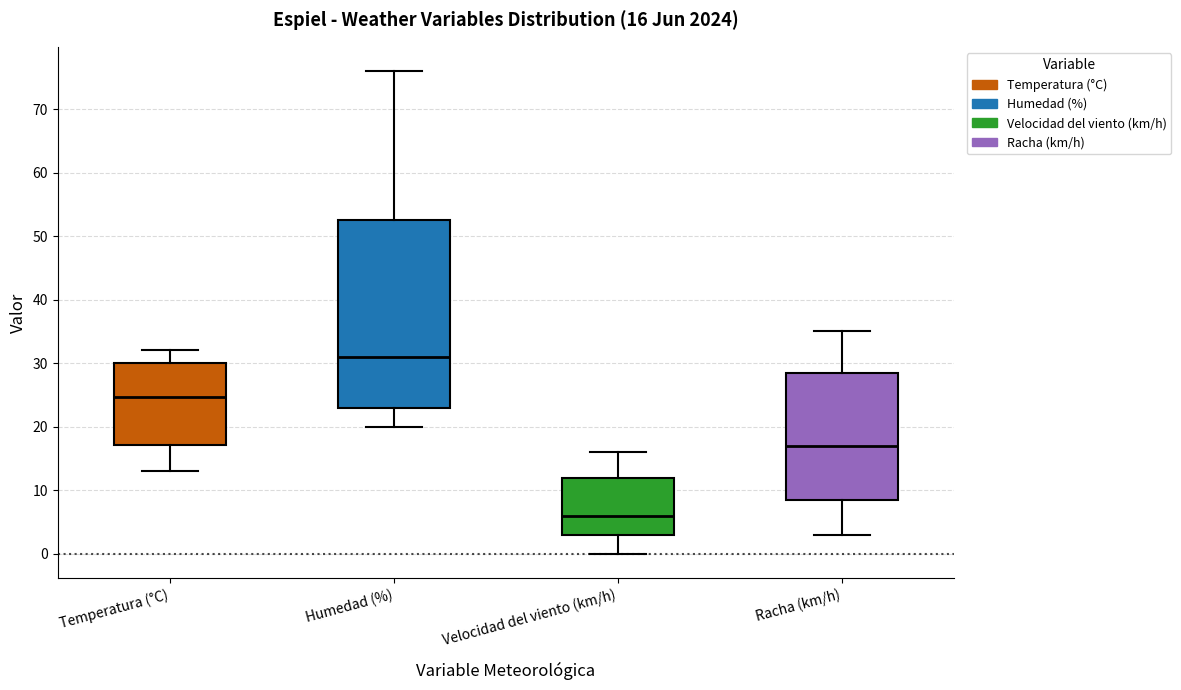

Which box has the lowest median line?

Velocidad del viento (km/h)